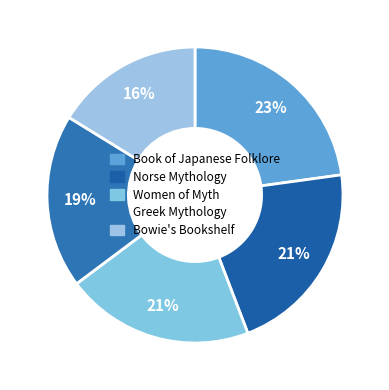

True or false: Norse Mythology accounts for 21% of the total.

True